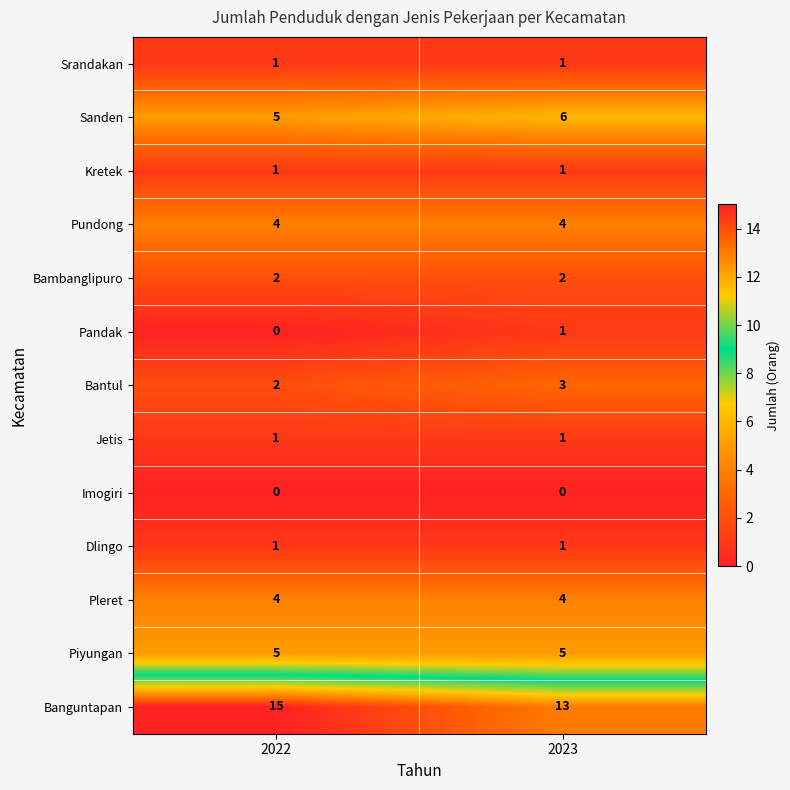

What is the sum of the Bambanglipuro values at 2022 and 2023?

4